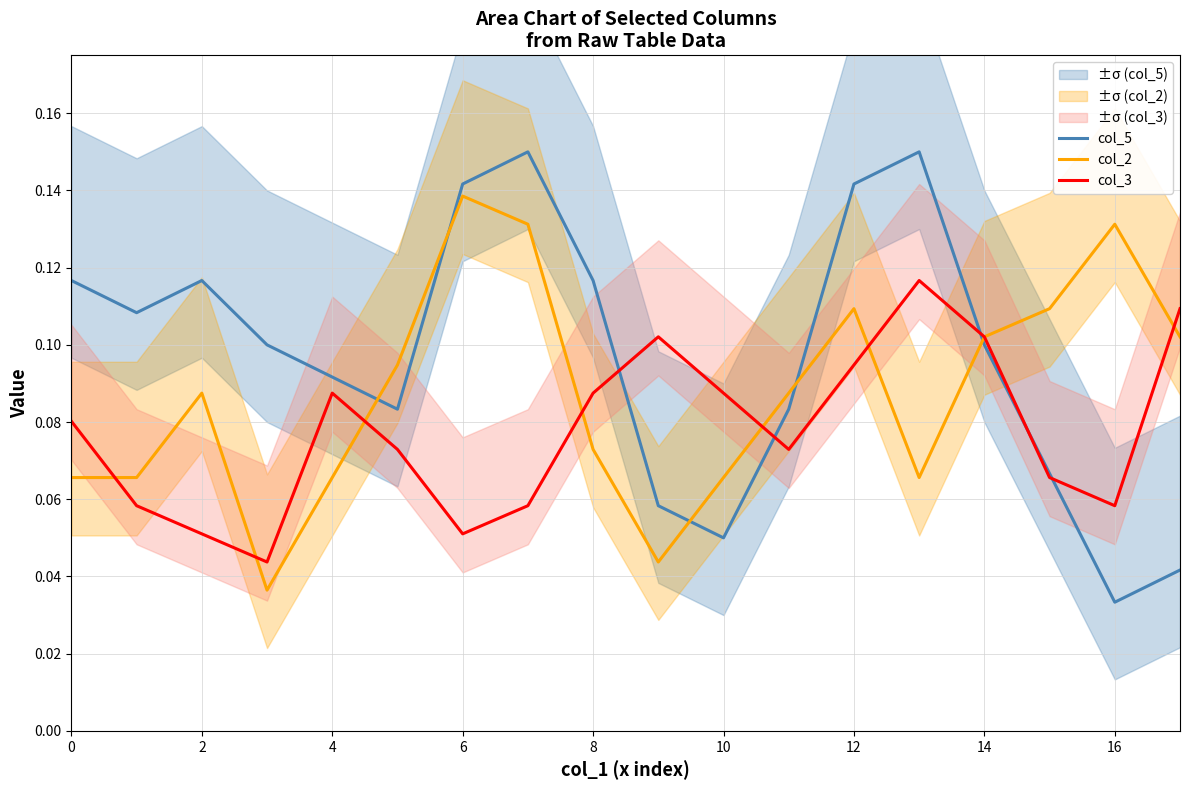

Which series has the widest spread of values?

col_5